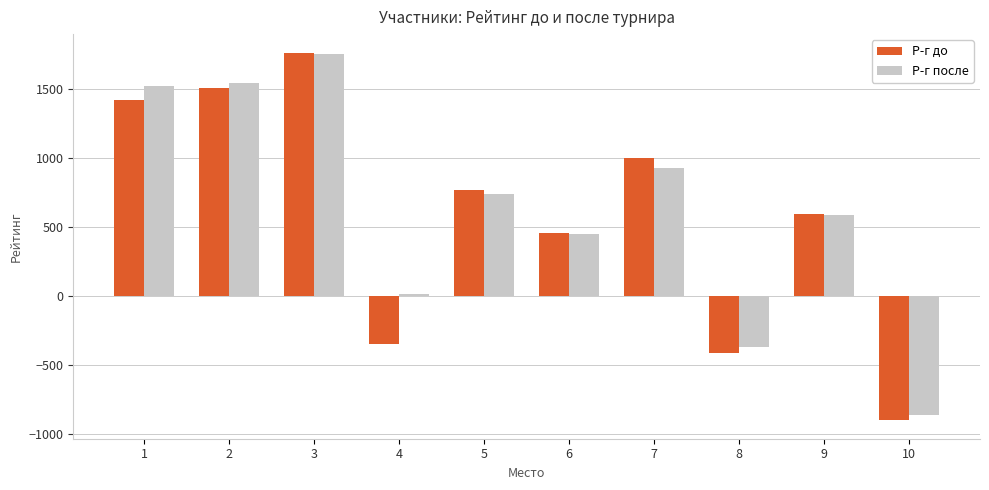

What is the difference between the Р-г до values at 10 and 9?

1494